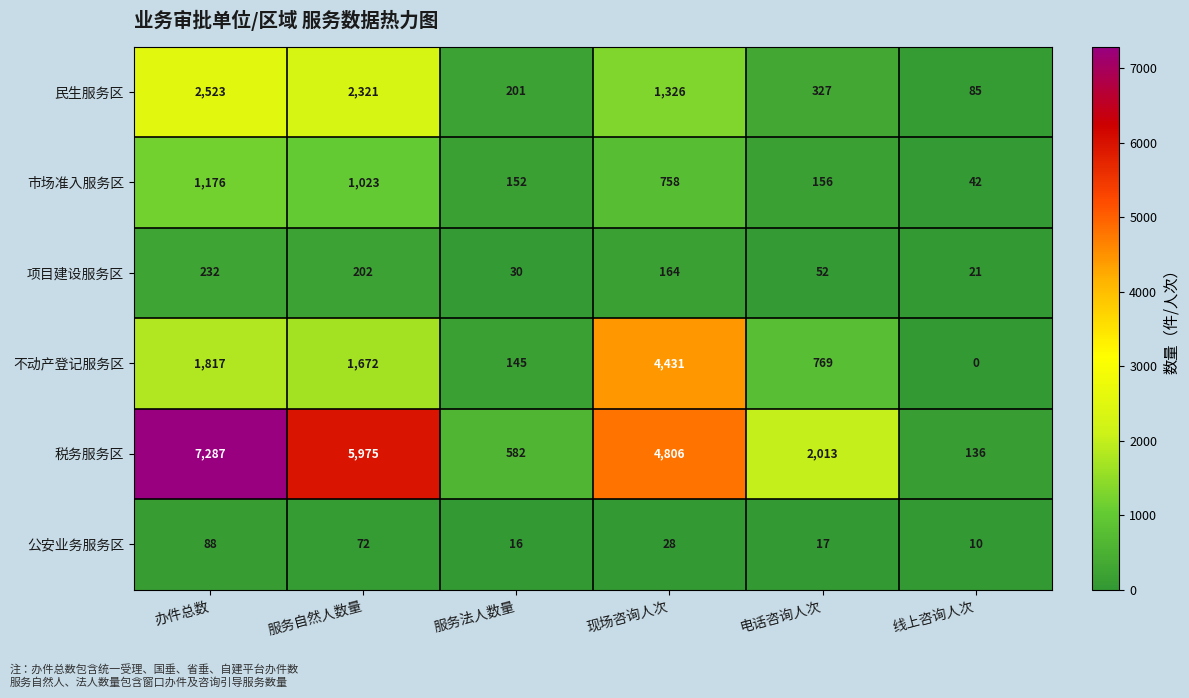

What is the difference between the highest and lowest values at 现场咨询人次?

4778